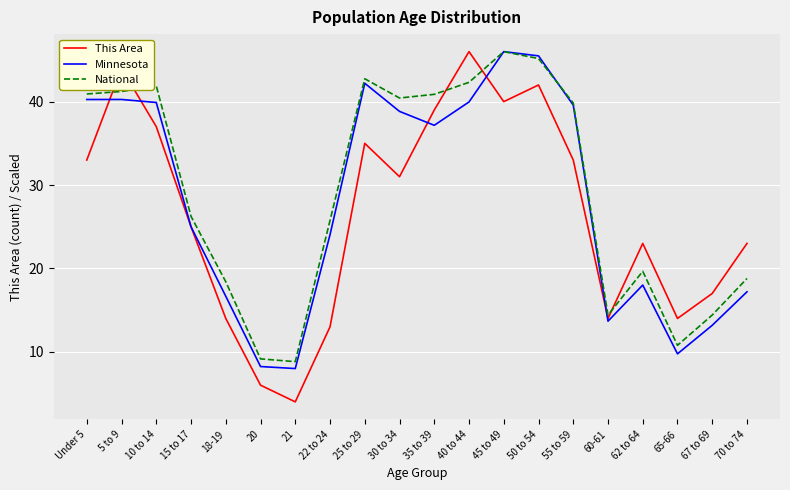

At how many categories does at least one series exceed 10?

18